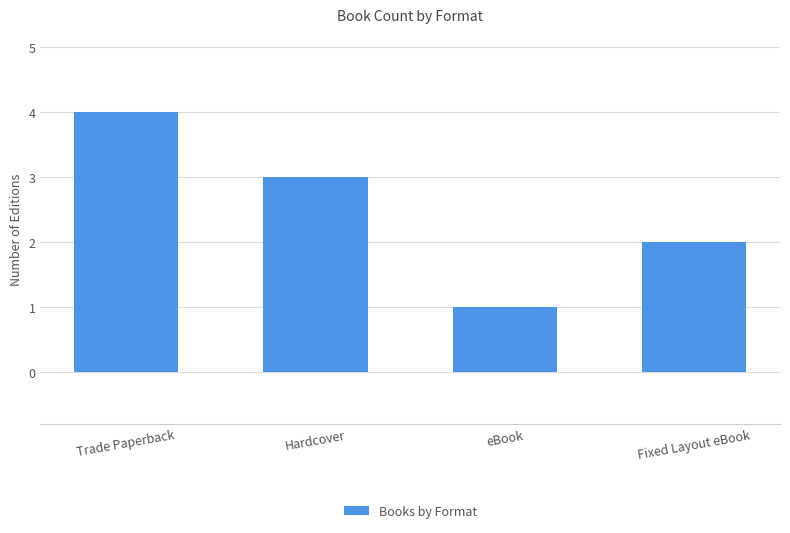

What is the sum of all values?

10